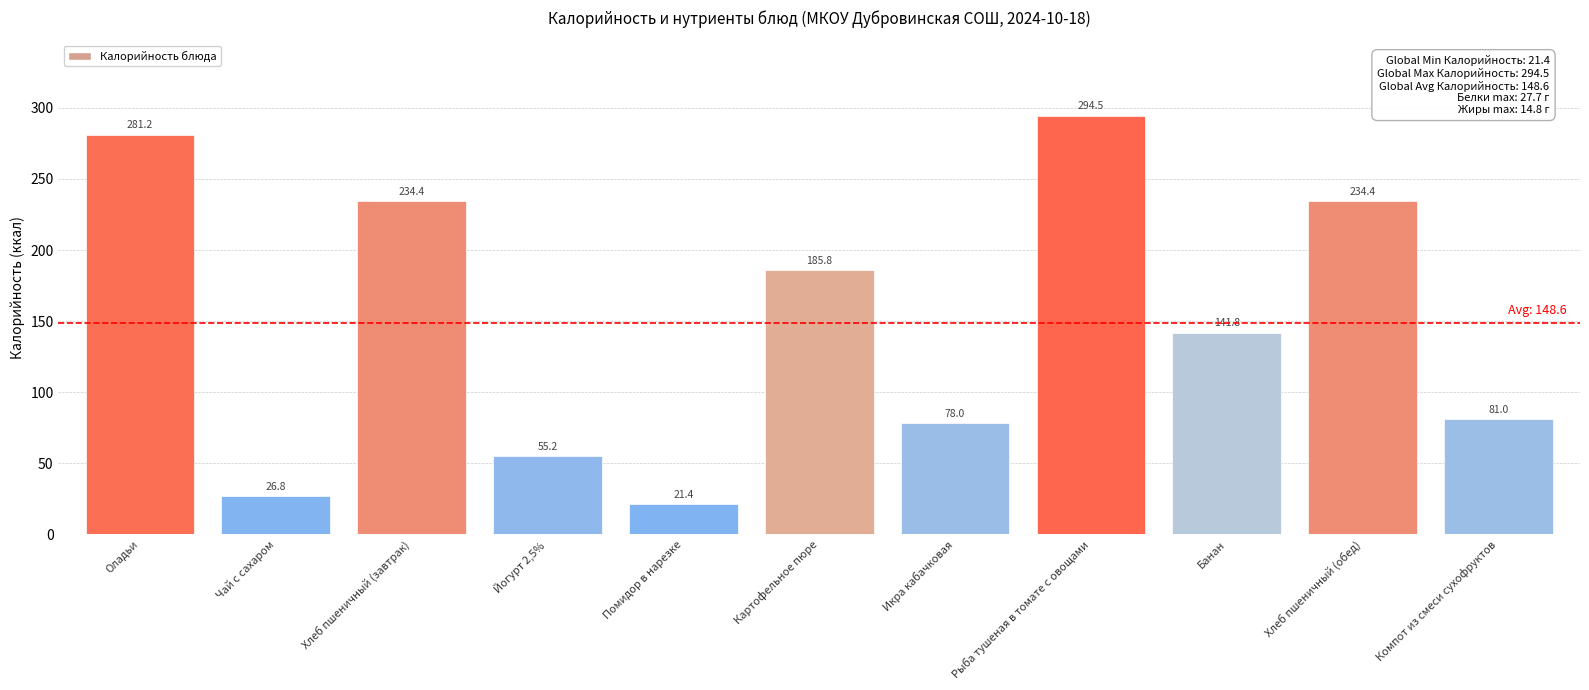

Are the bars grouped side by side (vs. stacked)?

No